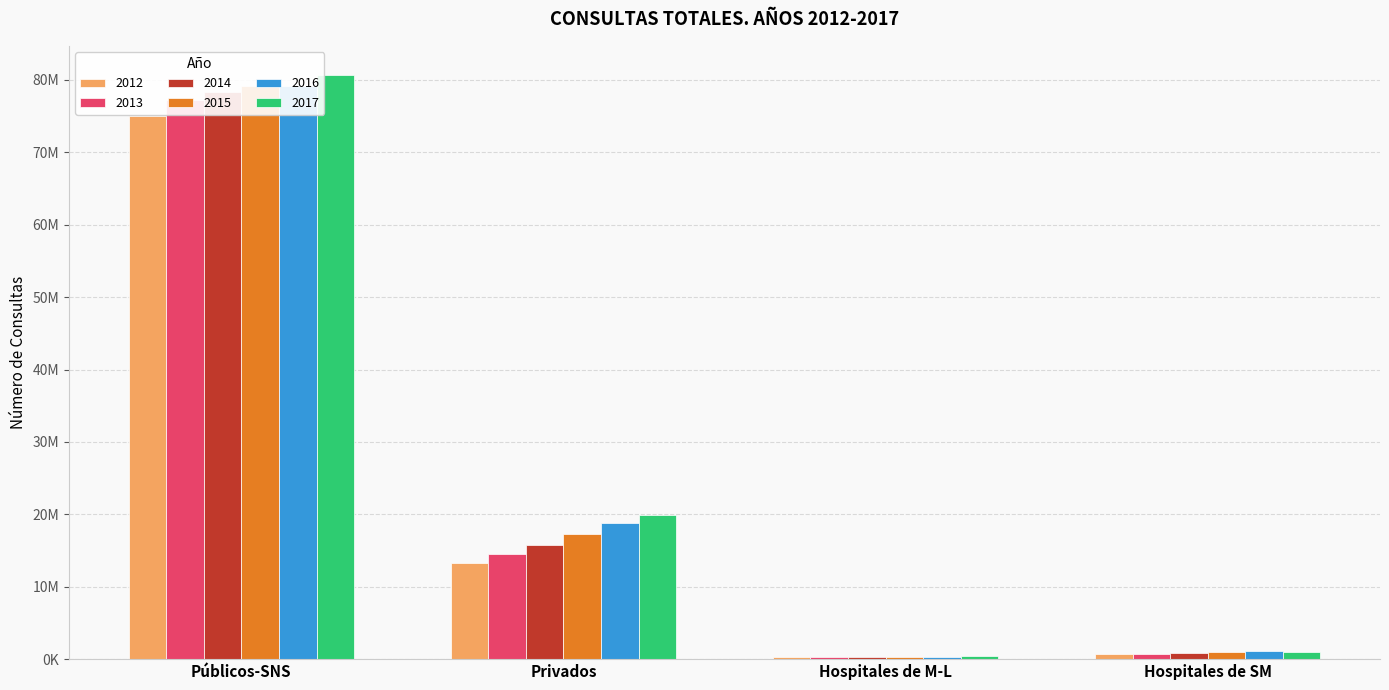

Reading left to right, list all the values displayed in this chart.

2012: 75006421	13272569	289632	756430
2013: 77295404	14517338	330833	778351
2014: 78322771	15703973	333916	833821
2015: 79200531	17241455	344668	1016661
2016: 79106821	18854529	363566	1065212
2017: 80677187	19849010	365683	1048132